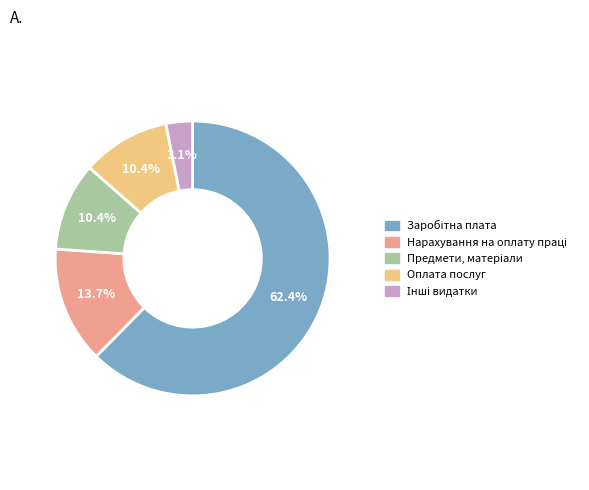

To the nearest percent, what portion does Оплата послуг represent?

10%